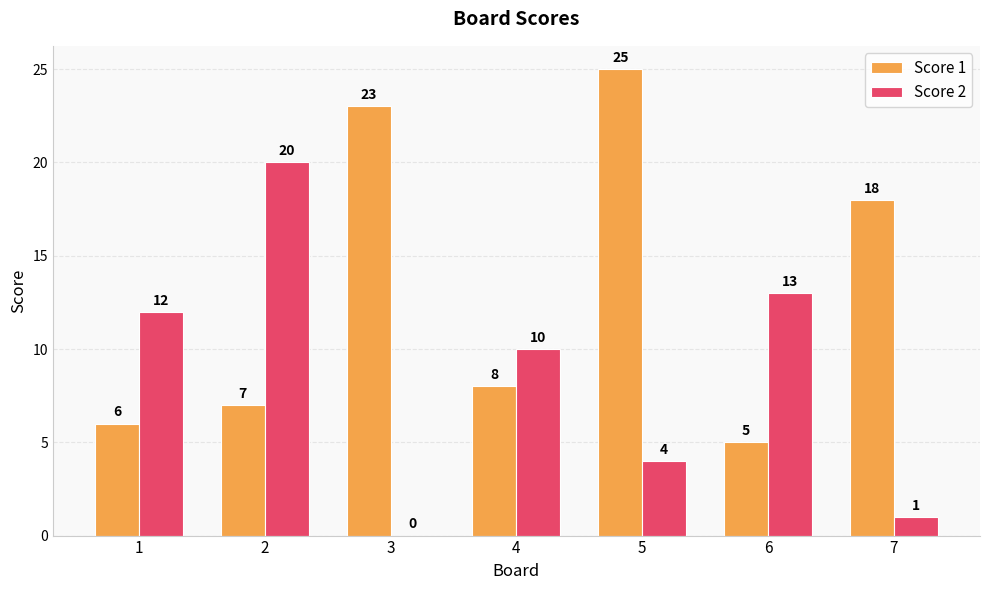

What is the sum of all Score 1 values?

92